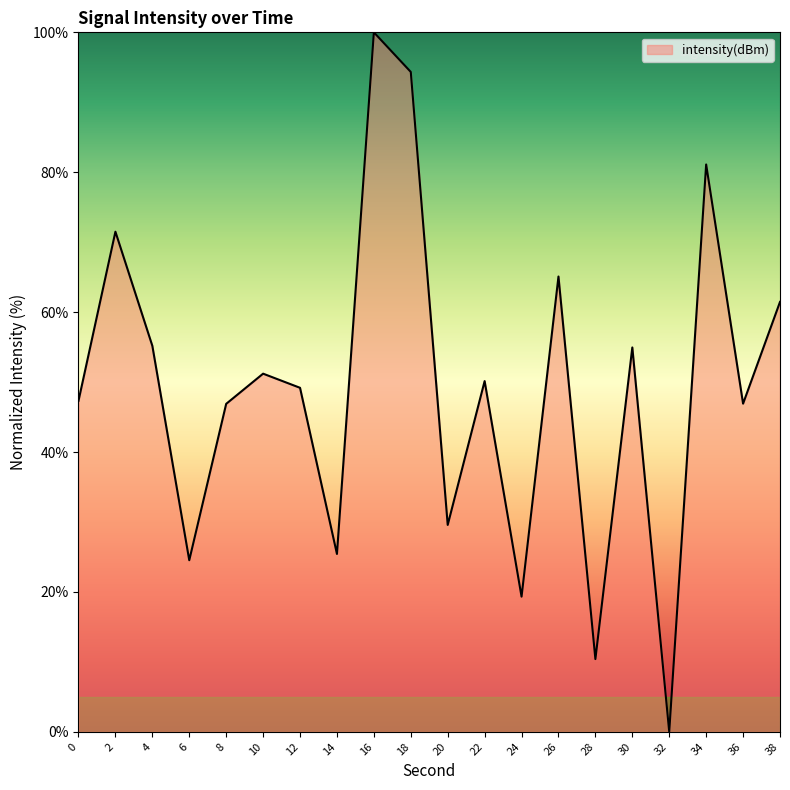

At which category does the data reach its first local valley?

6